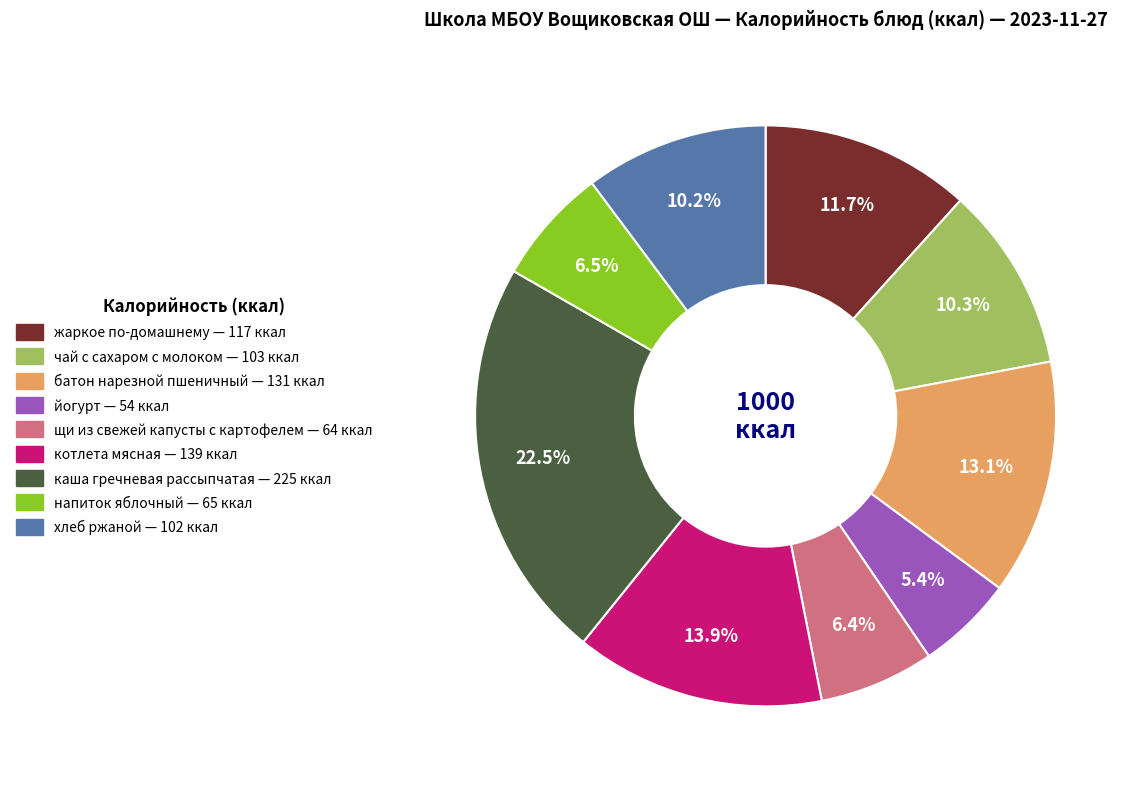

To the nearest percent, what is the combined percentage of котлета мясная and жаркое по-домашнему?

26%